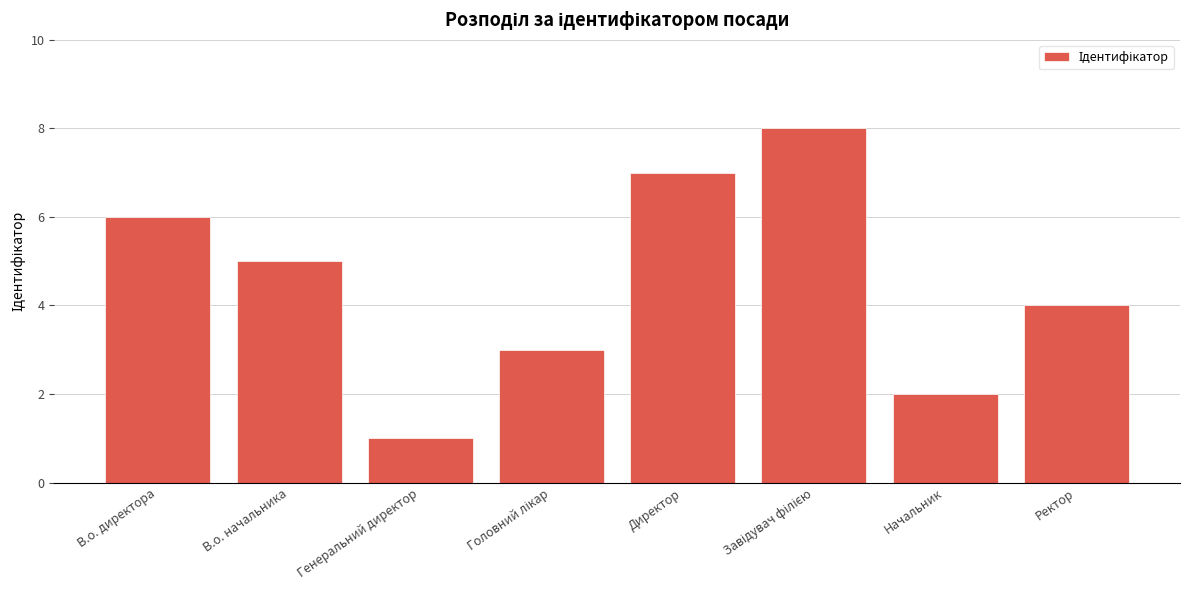

What is the label of the 7th bar from the left?

Начальник